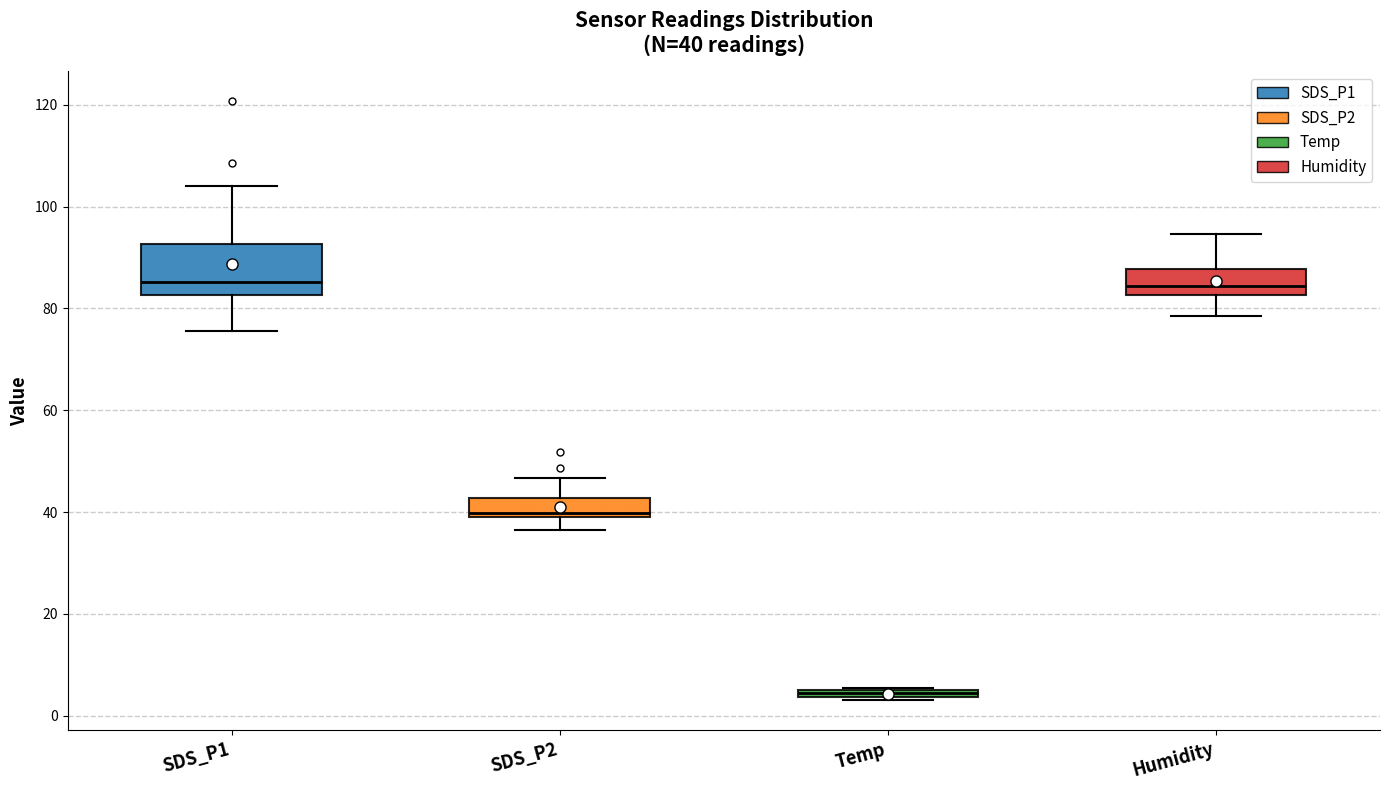

Comparing the boxes themselves (not the whiskers), which one is the tallest?

SDS_P1